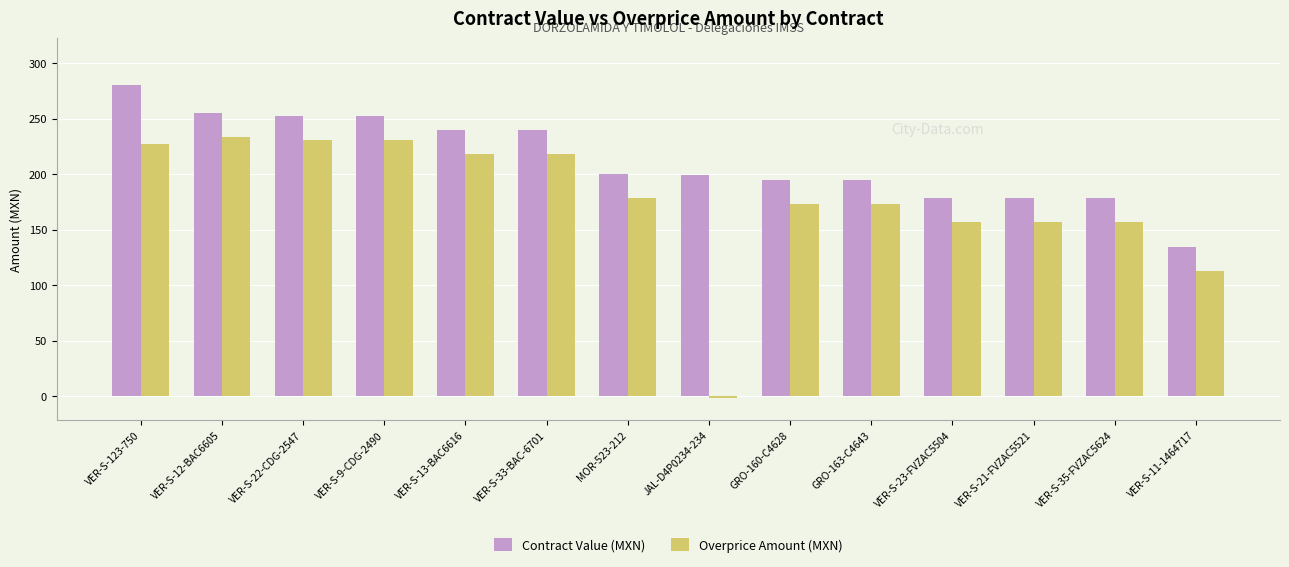

What are all the series names shown in the legend?

Contract Value (MXN), Overprice Amount (MXN)